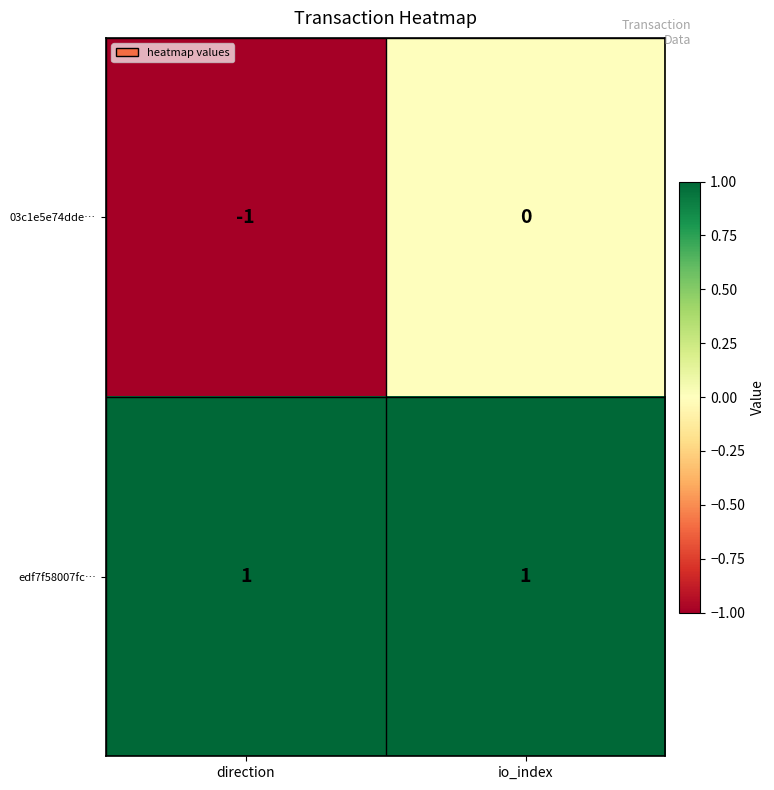

Is the value of 03c1e5e74dde… at direction greater than the value of edf7f58007fc… at io_index?

No